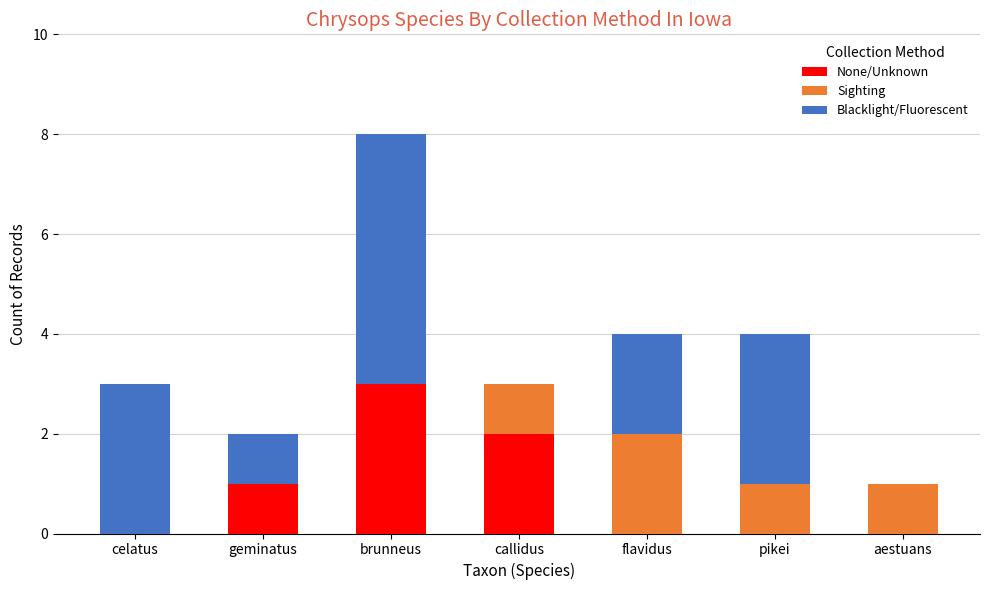

What is the difference between the None/Unknown values at geminatus and aestuans?

1